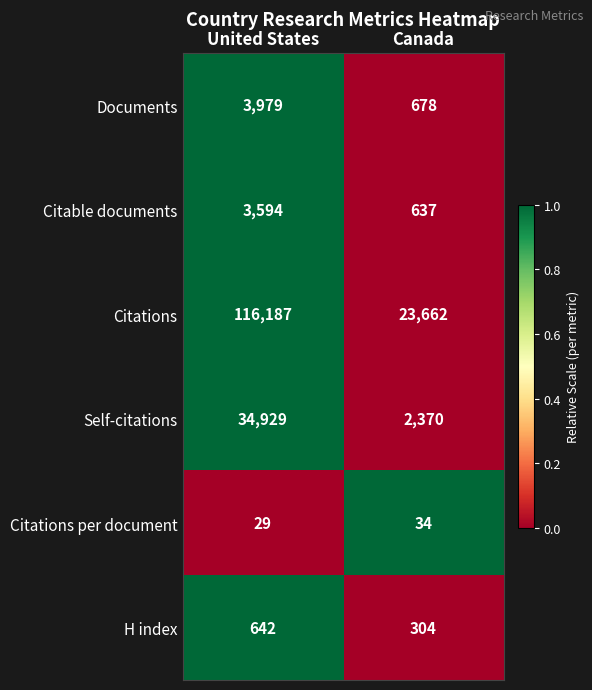

How many series are shown in this chart?

6